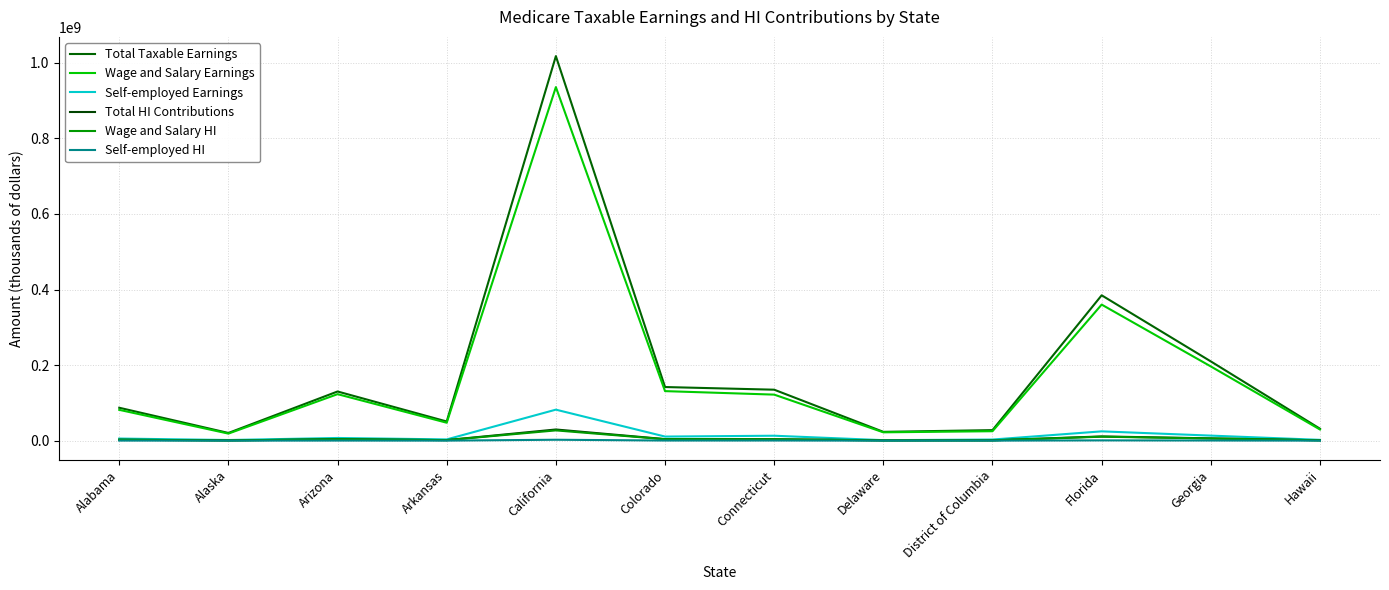

How many values in the Self-employed Earnings series are below 7074125?

6